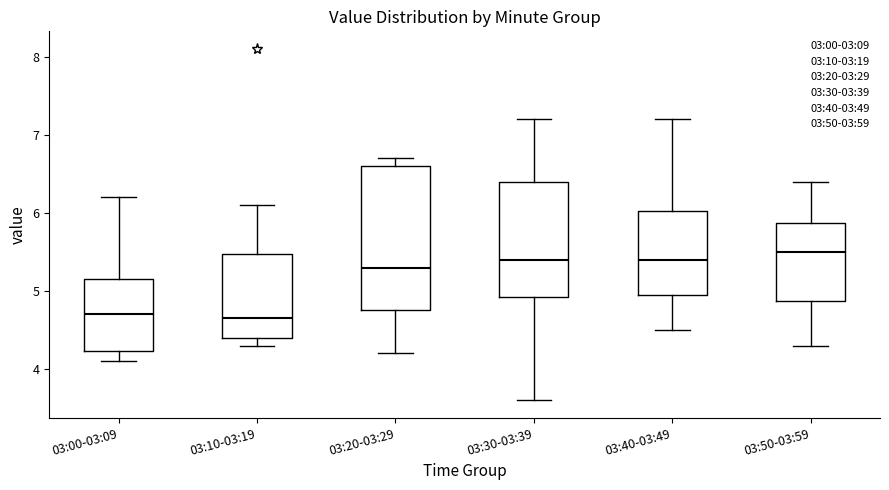

Reading left to right, read every box against the y-axis: the position of its median line, the range the box covers, and the ends of its whiskers. The values are not printed on the chart, so give them approximately, as read against the axis.

03:00-03:09: median 4.7, box 4.2 to 5.2, whiskers 4.1 to 6.2
03:10-03:19: median 4.7, box 4.4 to 5.5, whiskers 4.3 to 6.1
03:20-03:29: median 5.3, box 4.8 to 6.6, whiskers 4.2 to 6.7
03:30-03:39: median 5.4, box 4.9 to 6.4, whiskers 3.6 to 7.2
03:40-03:49: median 5.4, box 5.0 to 6.0, whiskers 4.5 to 7.2
03:50-03:59: median 5.5, box 4.9 to 5.9, whiskers 4.3 to 6.4